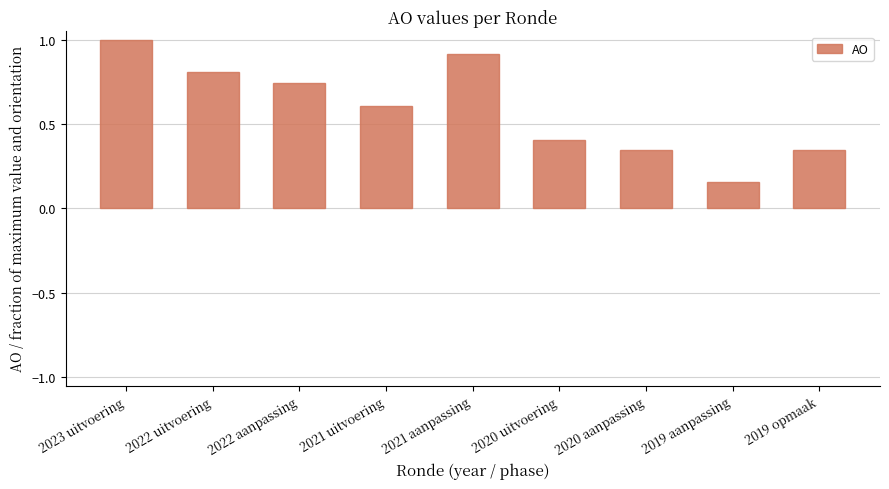

What is the greatest value displayed?

1.0